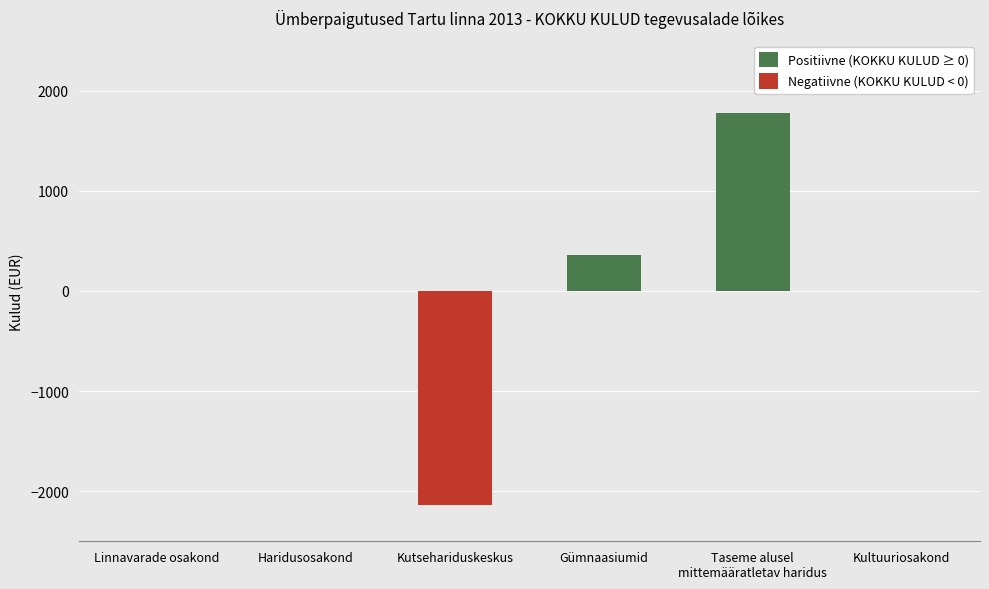

How many groups of bars are there?

6